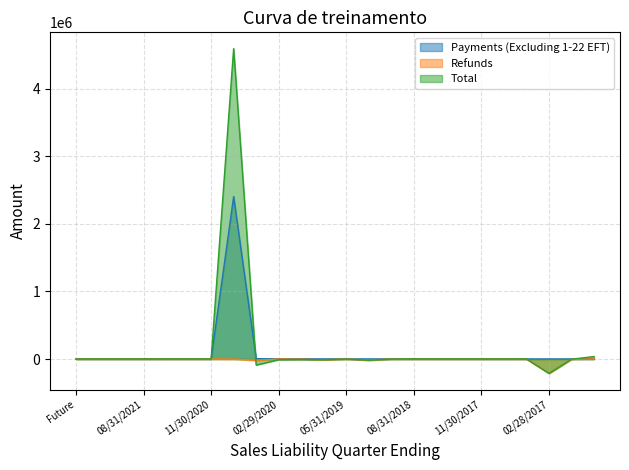

Reading left to right, transcribe all the data shown in this chart.

Payments (Excluding 1-22 EFT): Future=0.0	02/28/2022=0.0	11/30/2021=0.0	08/31/2021=0.0	05/31/2021=0.0	02/28/2021=250.8	11/30/2020=0.0	08/31/2020=2403602.6	05/31/2020=5039.9	02/29/2020=2207.4	11/30/2019=2333.9	08/31/2019=427.5	05/31/2019=654.4	02/28/2019=156.3	11/30/2018=74.2	08/31/2018=369.3	05/31/2018=98.4	02/28/2018=68.6	11/30/2017=24.3	08/31/2017=11.3	05/31/2017=24.6	02/28/2017=4.9	11/30/2016=1.4	Aged=262.2
Refunds: Future=0.0	02/28/2022=0.0	11/30/2021=0.0	08/31/2021=0.0	05/31/2021=0.0	02/28/2021=0.0	11/30/2020=0.0	08/31/2020=-1267.2	05/31/2020=-21593.9	02/29/2020=-506.1	11/30/2019=-2596.9	08/31/2019=-12506.2	05/31/2019=-13.1	02/28/2019=-18051.2	11/30/2018=-6.3	08/31/2018=0.0	05/31/2018=-206.8	02/28/2018=-12.0	11/30/2017=-76.2	08/31/2017=-0.1	05/31/2017=-5.2	02/28/2017=-213153.8	11/30/2016=-2952.8	Aged=1307.8
Total: Future=0.0	02/28/2022=0.0	11/30/2021=0.0	08/31/2021=0.0	05/31/2021=0.0	02/28/2021=246.4	11/30/2020=0.1	08/31/2020=4593716.4	05/31/2020=-89578.3	02/29/2020=-10581.8	11/30/2019=-7308.8	08/31/2019=-11642.0	05/31/2019=-36.6	02/28/2019=-18543.2	11/30/2018=-292.2	08/31/2018=577.4	05/31/2018=80.8	02/28/2018=191.0	11/30/2017=-1.8	08/31/2017=-117.8	05/31/2017=227.1	02/28/2017=-213153.7	11/30/2016=-2950.4	Aged=36340.0